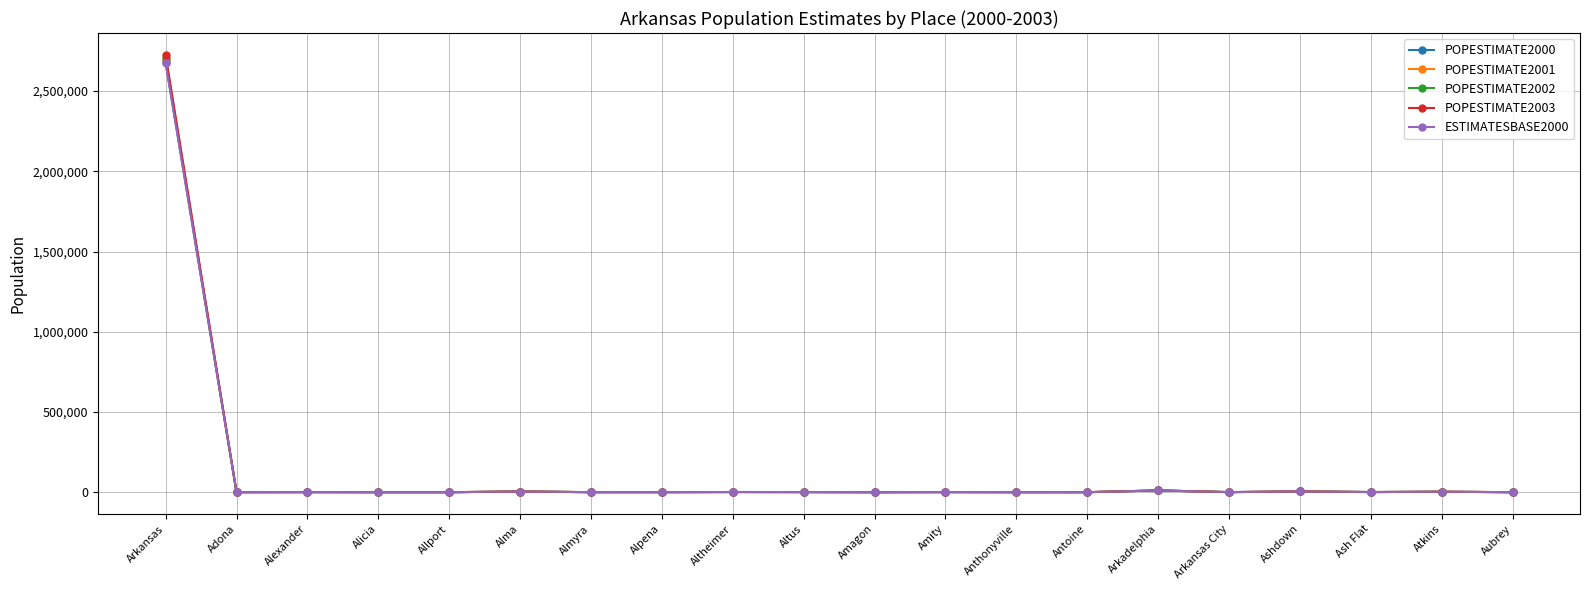

Which series has the largest range (max minus min)?

POPESTIMATE2003